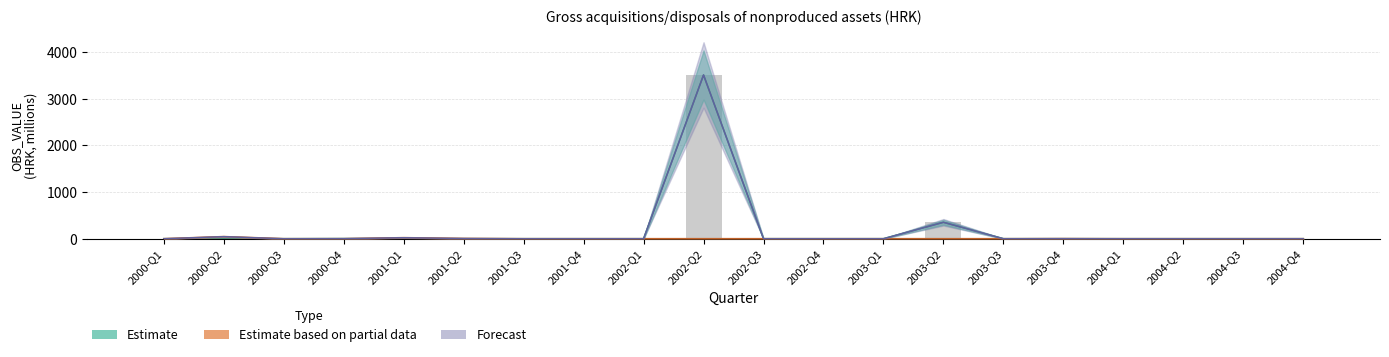

Count the number of data series in this chart.

3